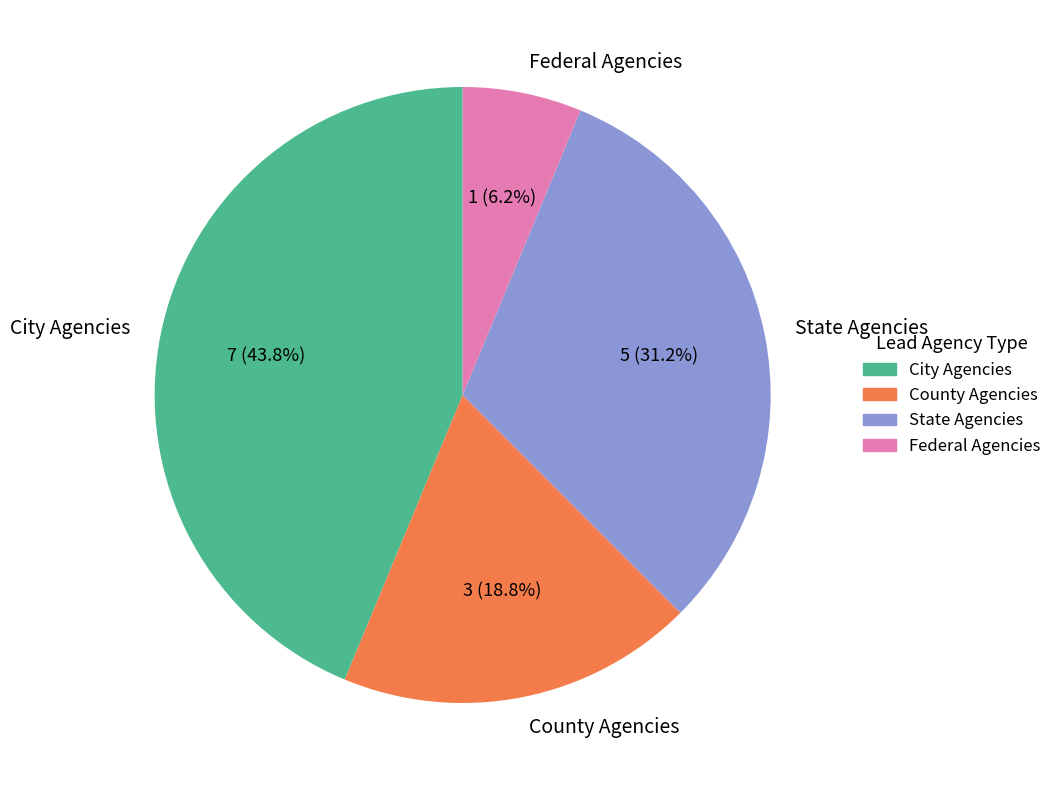

Rank the categories by value from highest to lowest.

City Agencies, State Agencies, County Agencies, Federal Agencies